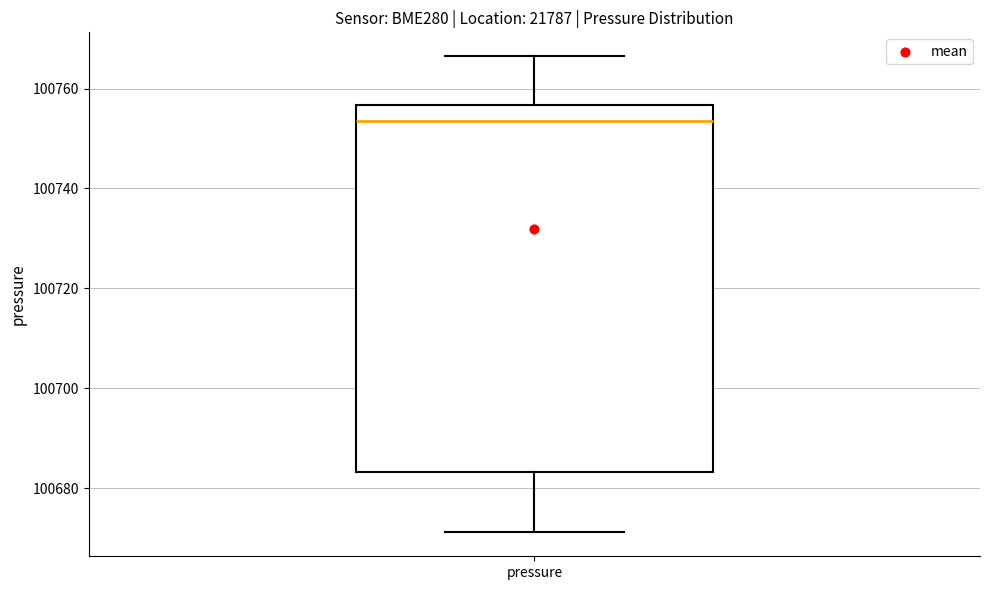

Where is the upper edge of the box for pressure on the y-axis? The values are not printed on the chart, so give them approximately, as read against the axis.

100756